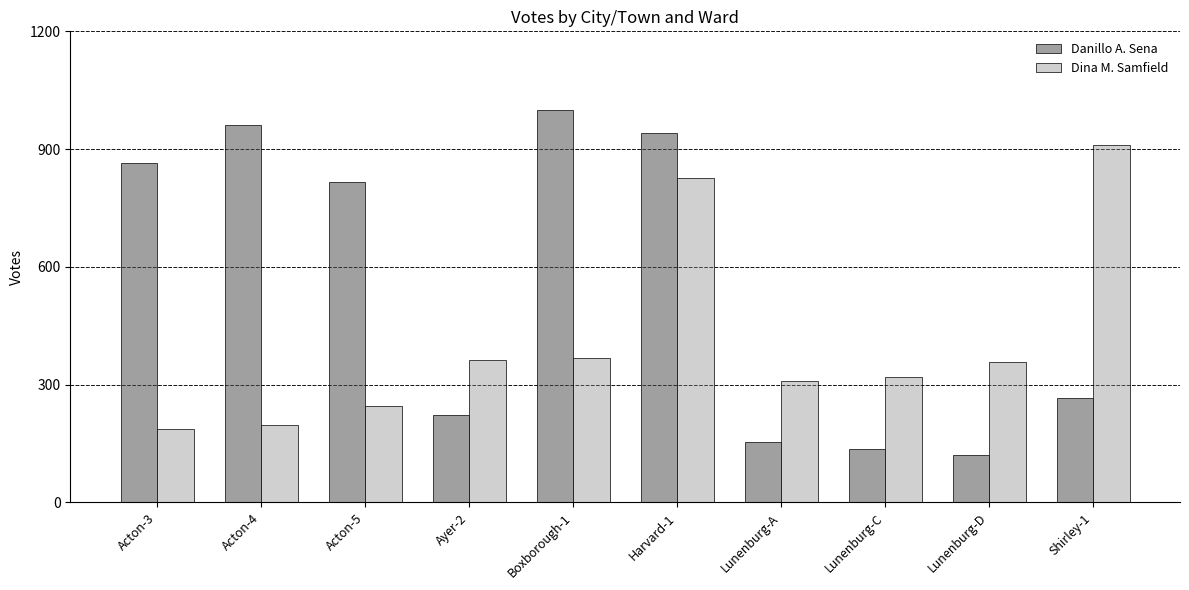

True or false: Danillo A. Sena has a value of 137 at Lunenburg-C.

True